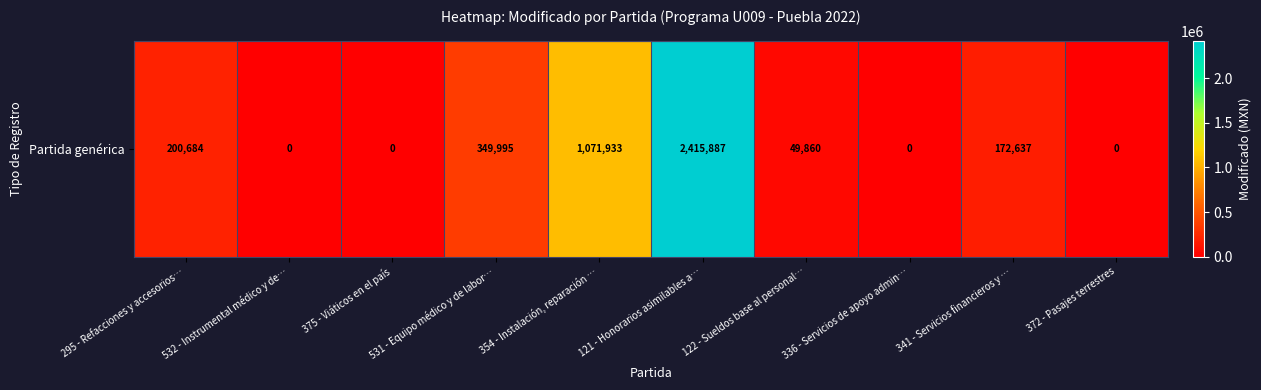

What is the average value?

426099.7